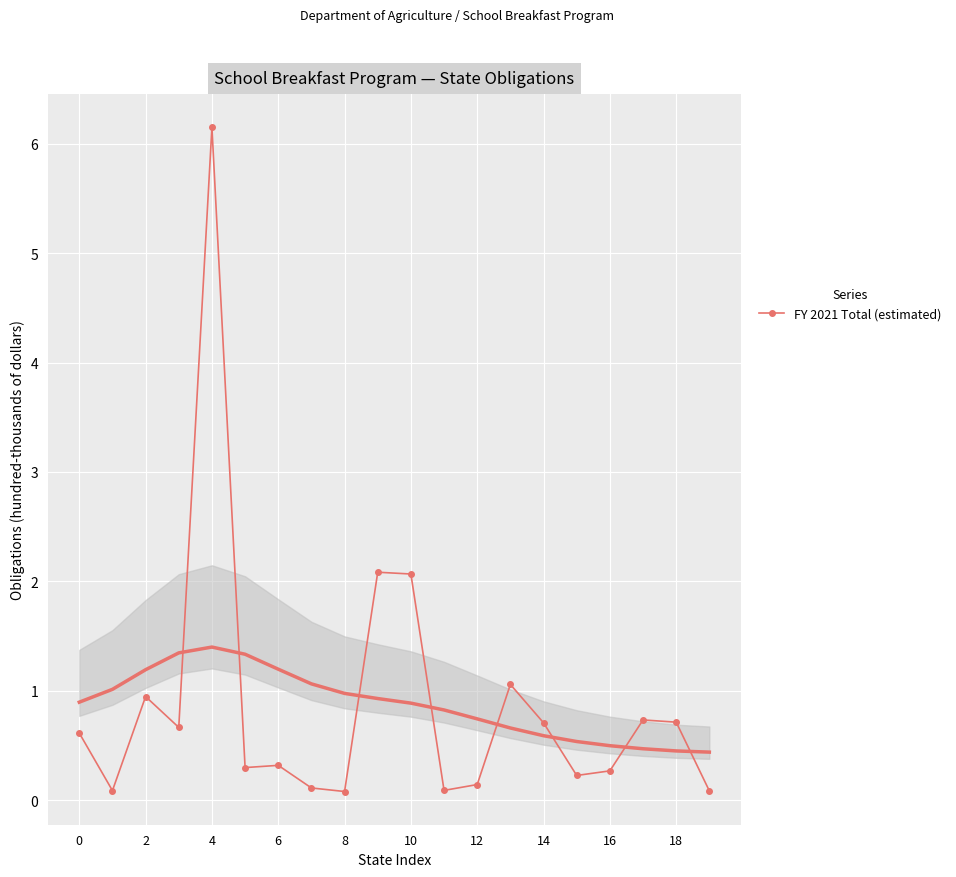

True or false: the data shows 0.1 at 11.

True